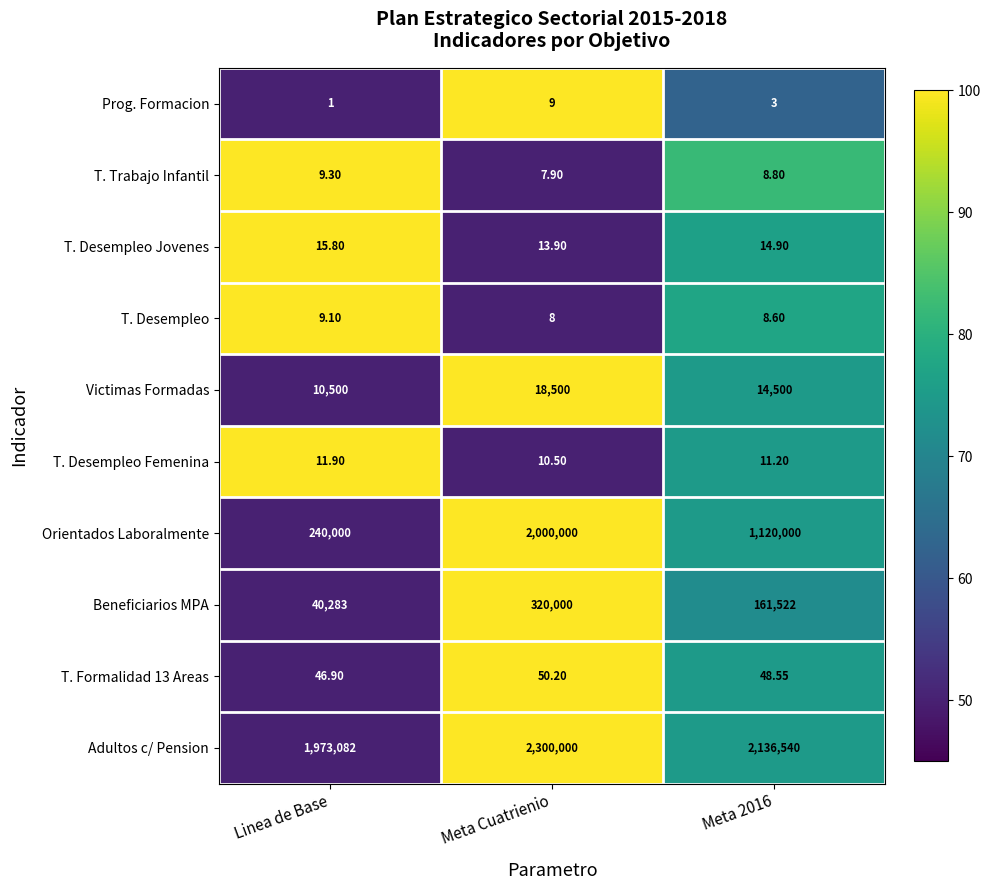

Where is T. Trabajo Infantil nearest to the value 8?

Meta Cuatrienio